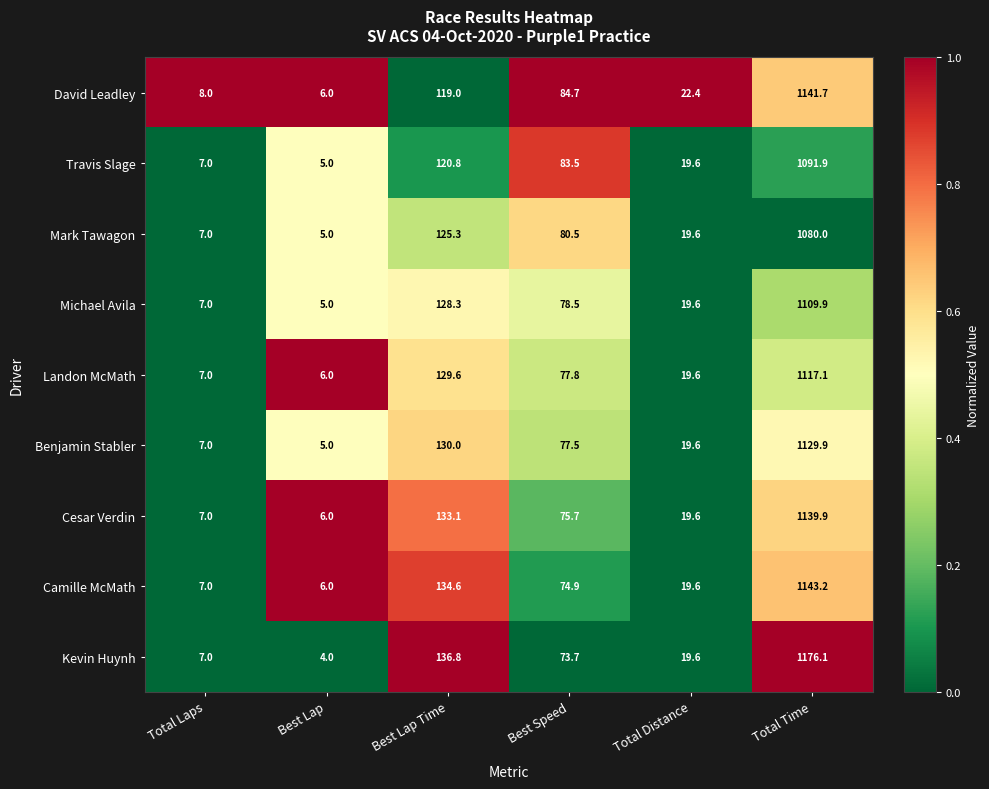

What is the difference between the David Leadley values at Best Lap Time and Total Distance?

96.6